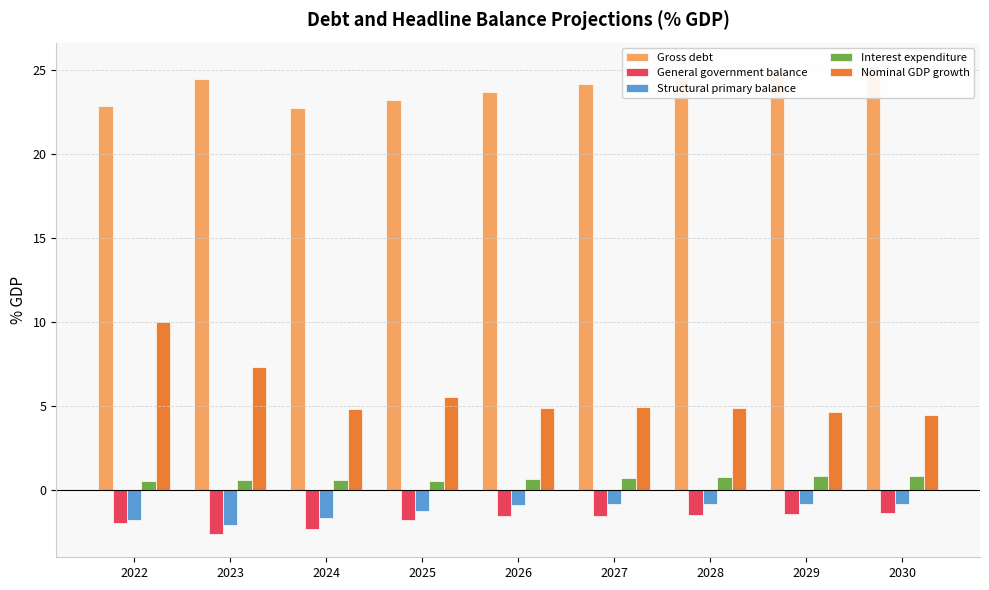

Reading left to right, list all the values displayed in this chart.

Gross debt: 22.9	24.5	22.7	23.2	23.7	24.2	24.6	24.9	25.2
General government balance: -2.0	-2.6	-2.3	-1.8	-1.6	-1.6	-1.5	-1.4	-1.4
Structural primary balance: -1.8	-2.1	-1.7	-1.3	-0.9	-0.9	-0.9	-0.9	-0.9
Interest expenditure: 0.5	0.6	0.6	0.5	0.6	0.7	0.7	0.8	0.8
Nominal GDP growth: 10.0	7.3	4.8	5.5	4.9	4.9	4.8	4.6	4.5